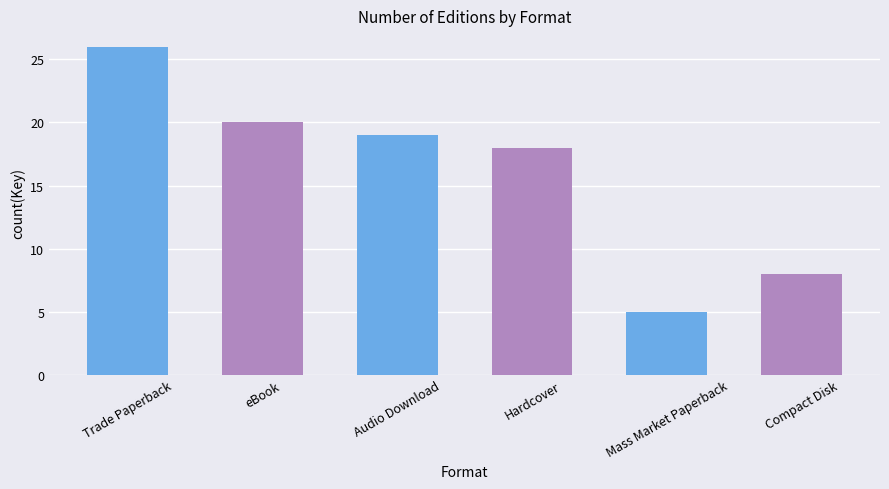

What is the label of the 4th bar from the left?

Hardcover